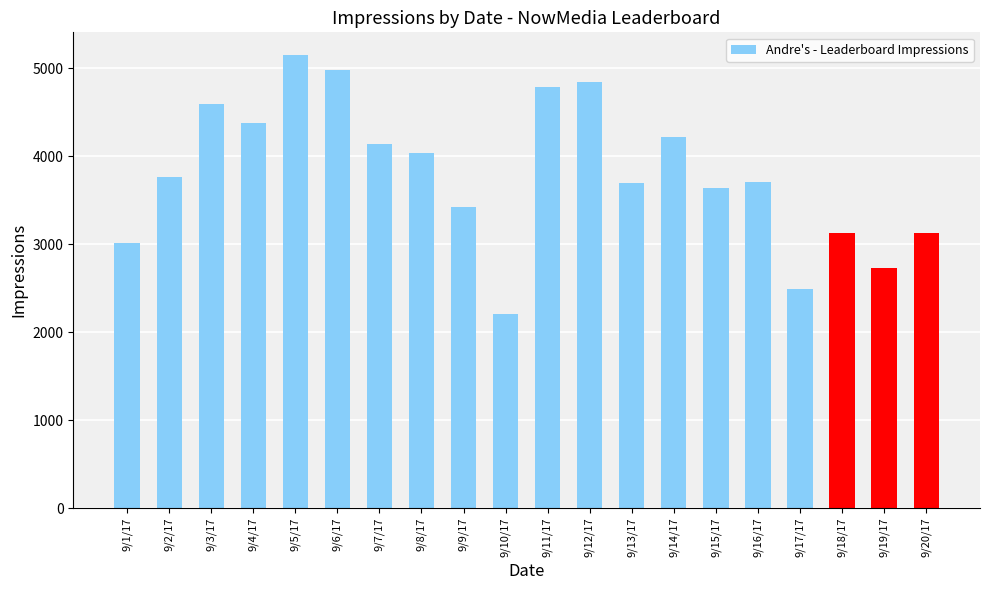

The value at 9/8/17 is 4039. True or false?

True